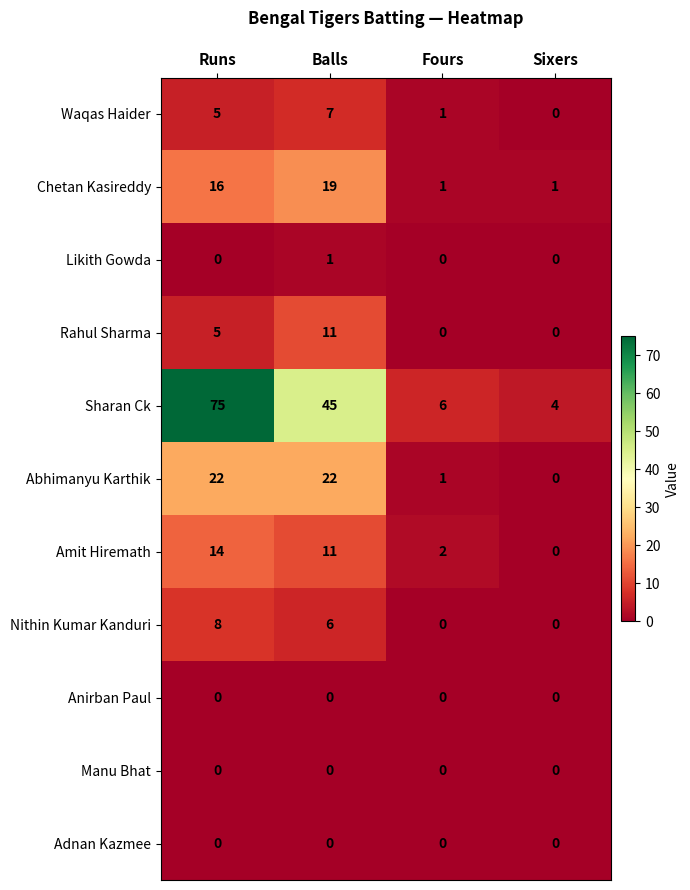

What is the difference between the Waqas Haider values at Runs and Sixers?

5